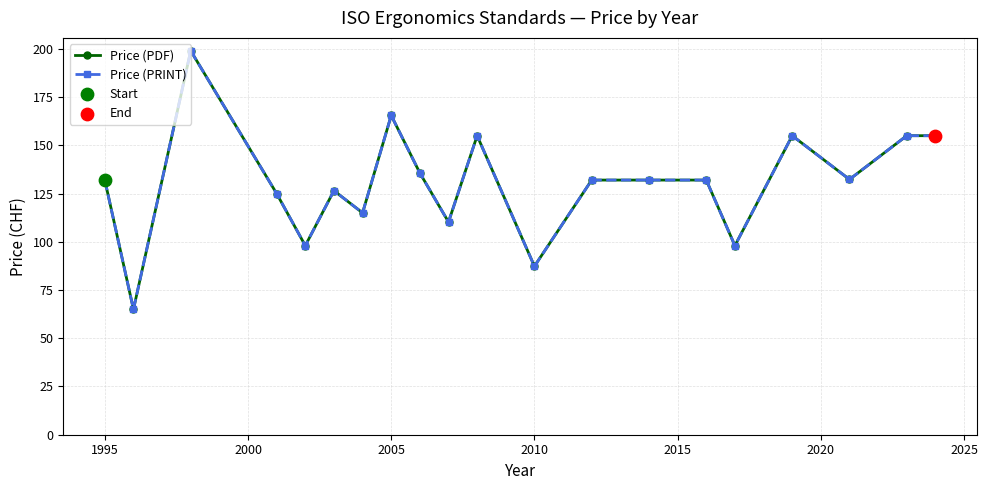

At how many categories does at least one series exceed 120?

14